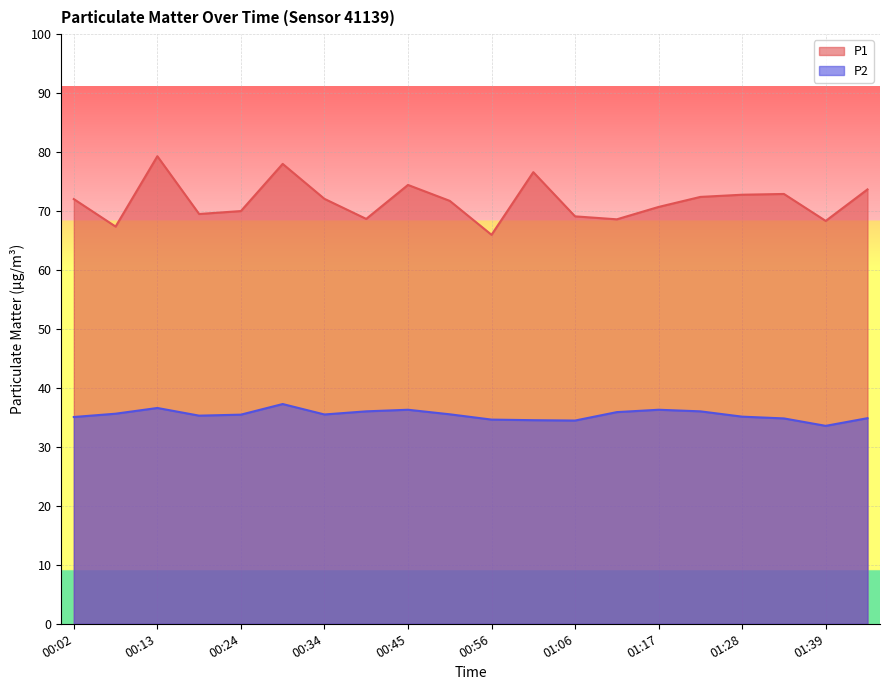

What position from the right is 00:50?

11